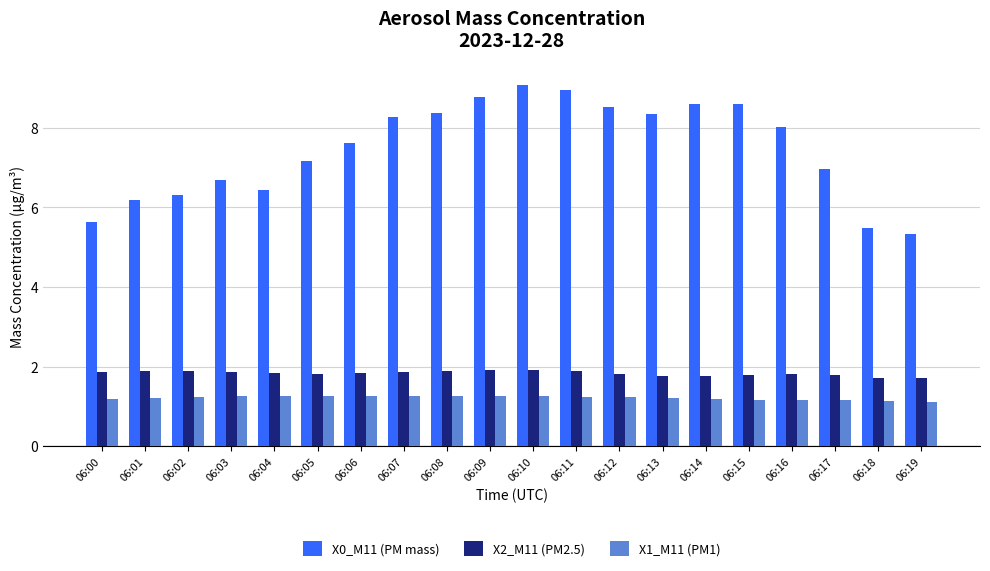

What is the difference between the maximum and minimum values in the X2_M11 (PM2.5) series?

0.2